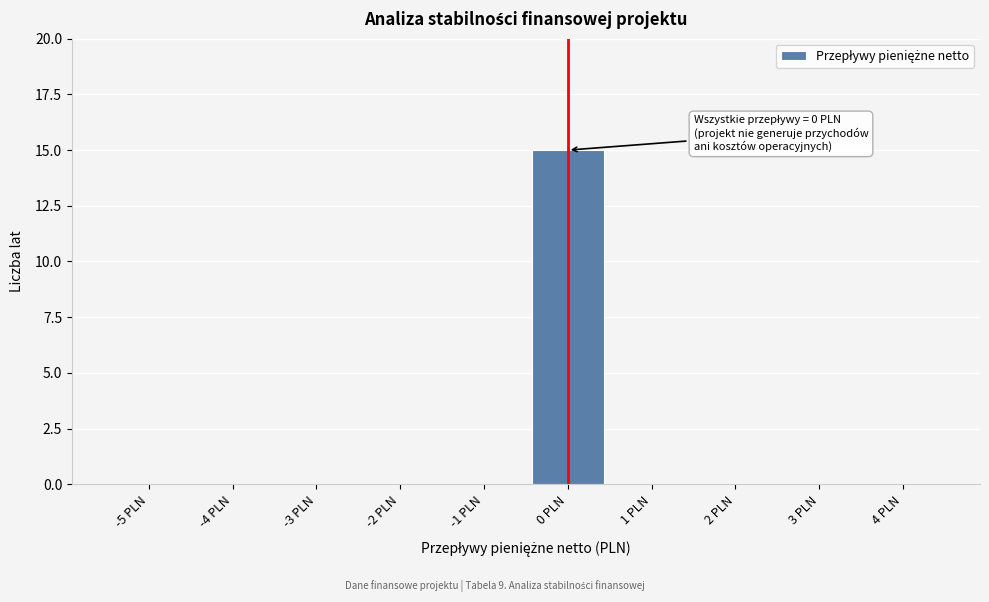

Reading left to right, what are all the values shown in this chart?

-5 PLN=0	-4 PLN=0	-3 PLN=0	-2 PLN=0	-1 PLN=0	0 PLN=15	1 PLN=0	2 PLN=0	3 PLN=0	4 PLN=0